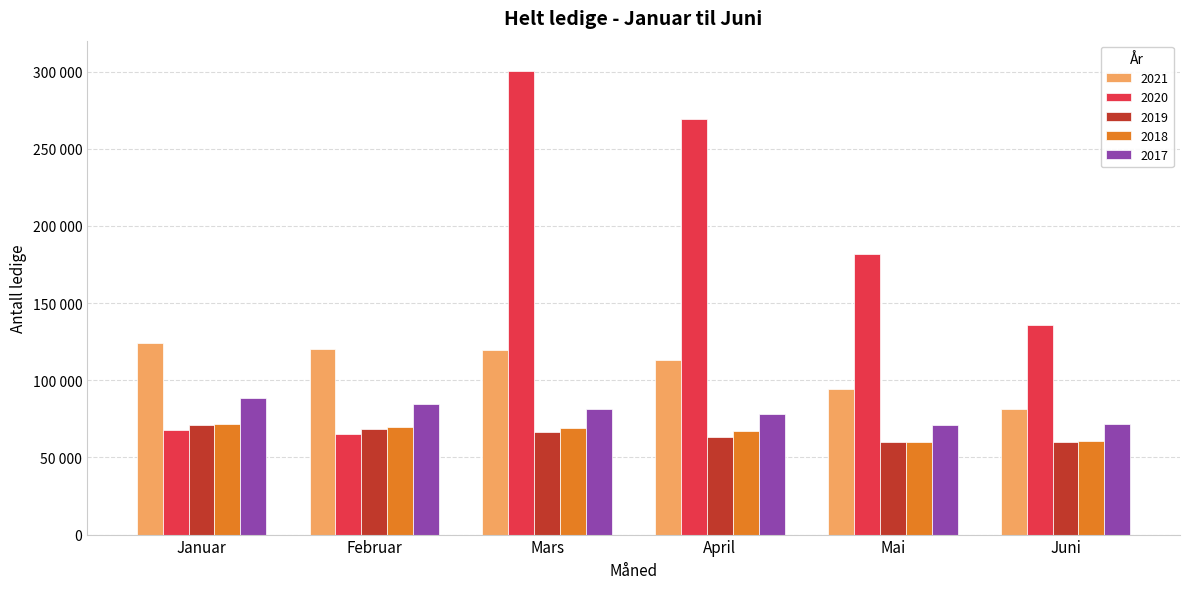

What is the average value of the 2019 series?

64826